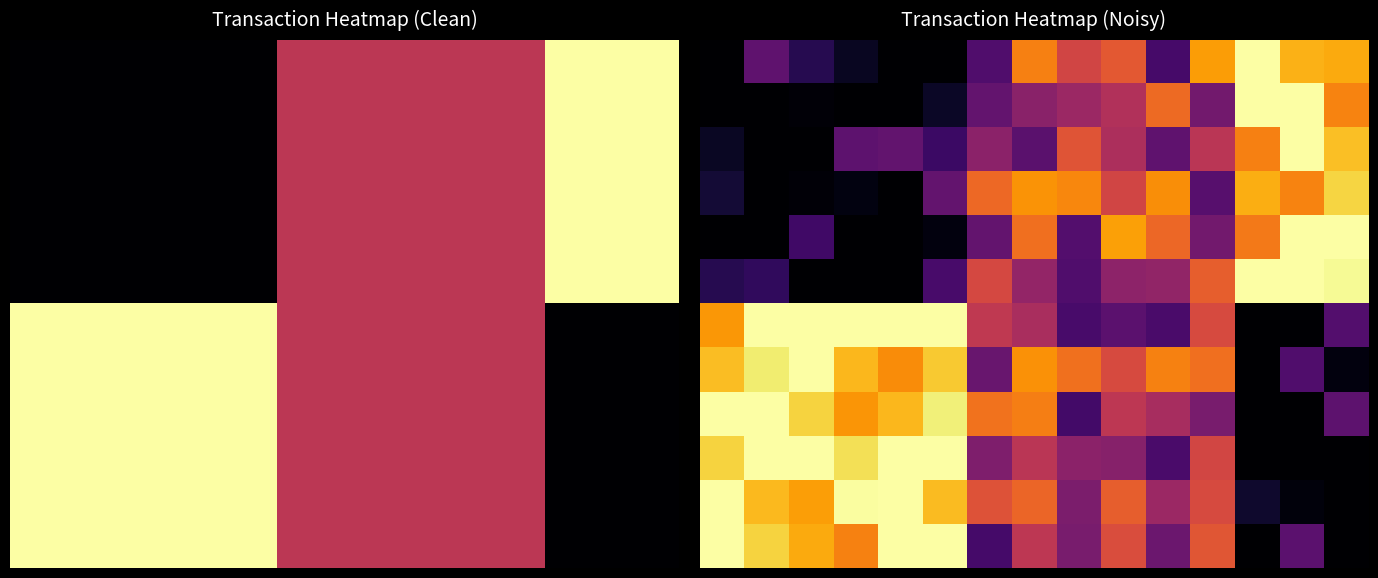

Count the number of data series in this chart.

12